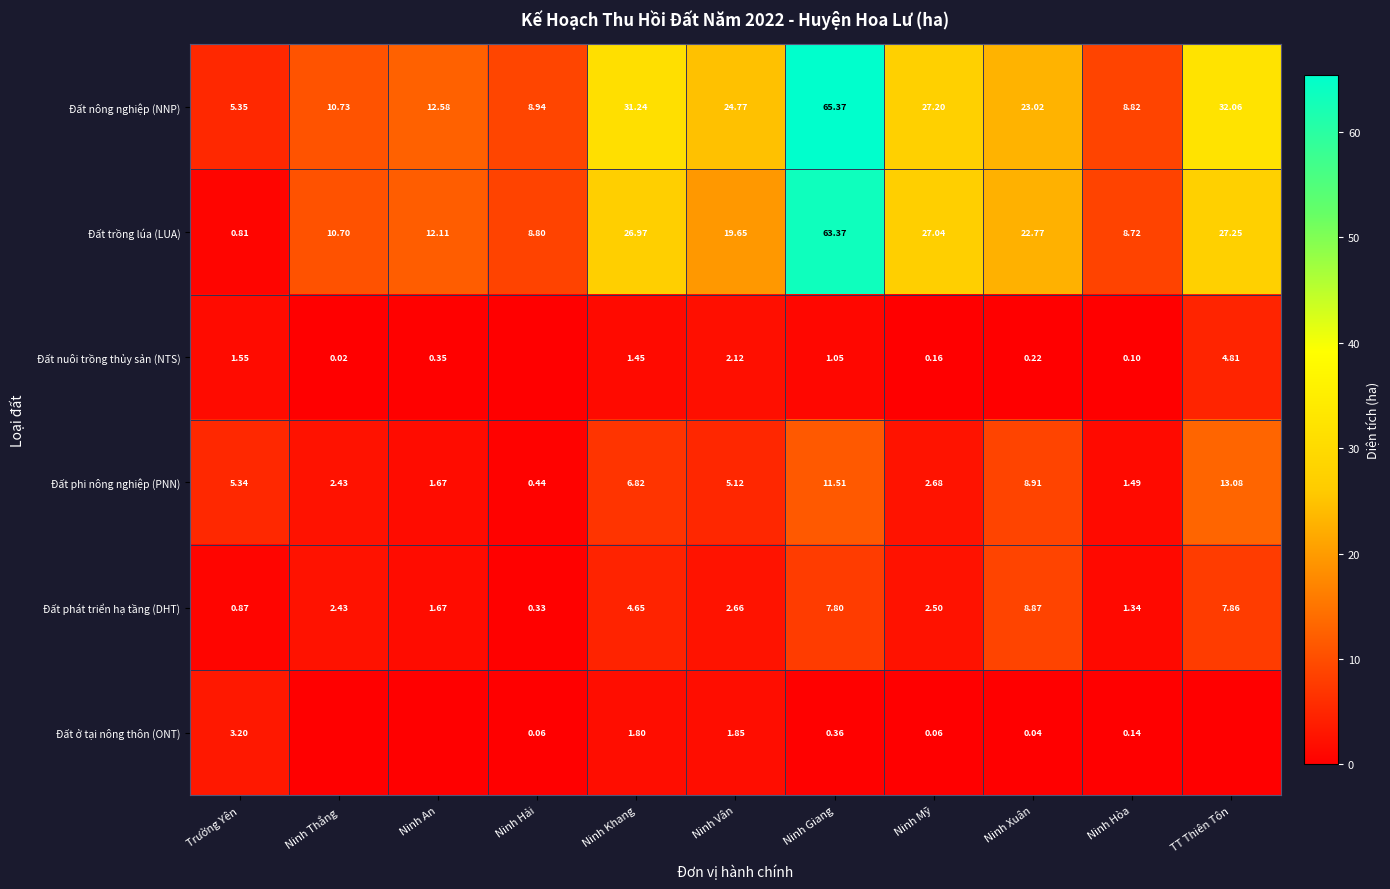

At Ninh Mỹ, list the series in order from largest to smallest.

Đất nông nghiệp (NNP), Đất trồng lúa (LUA), Đất phi nông nghiệp (PNN), Đất phát triển hạ tầng (DHT), Đất nuôi trồng thủy sản (NTS), Đất ở tại nông thôn (ONT)